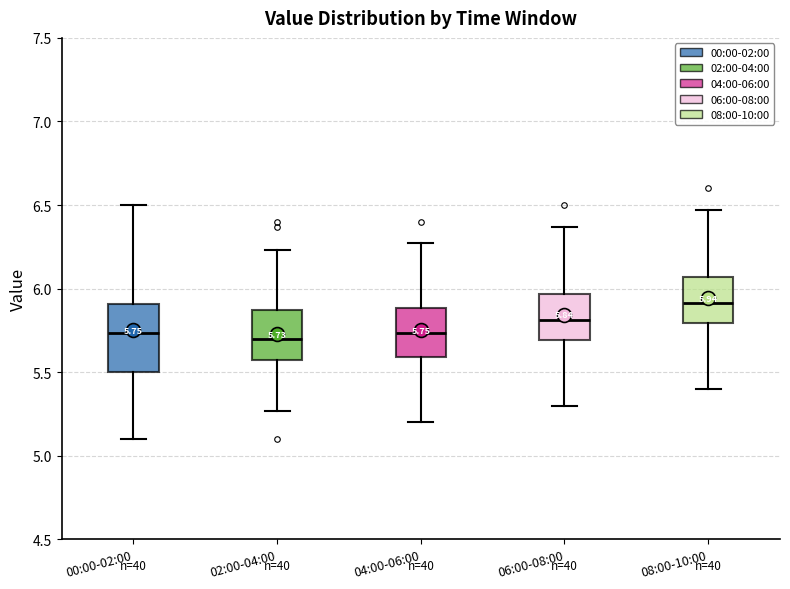

Comparing the boxes themselves (not the whiskers), which one is the tallest?

00:00-02:00